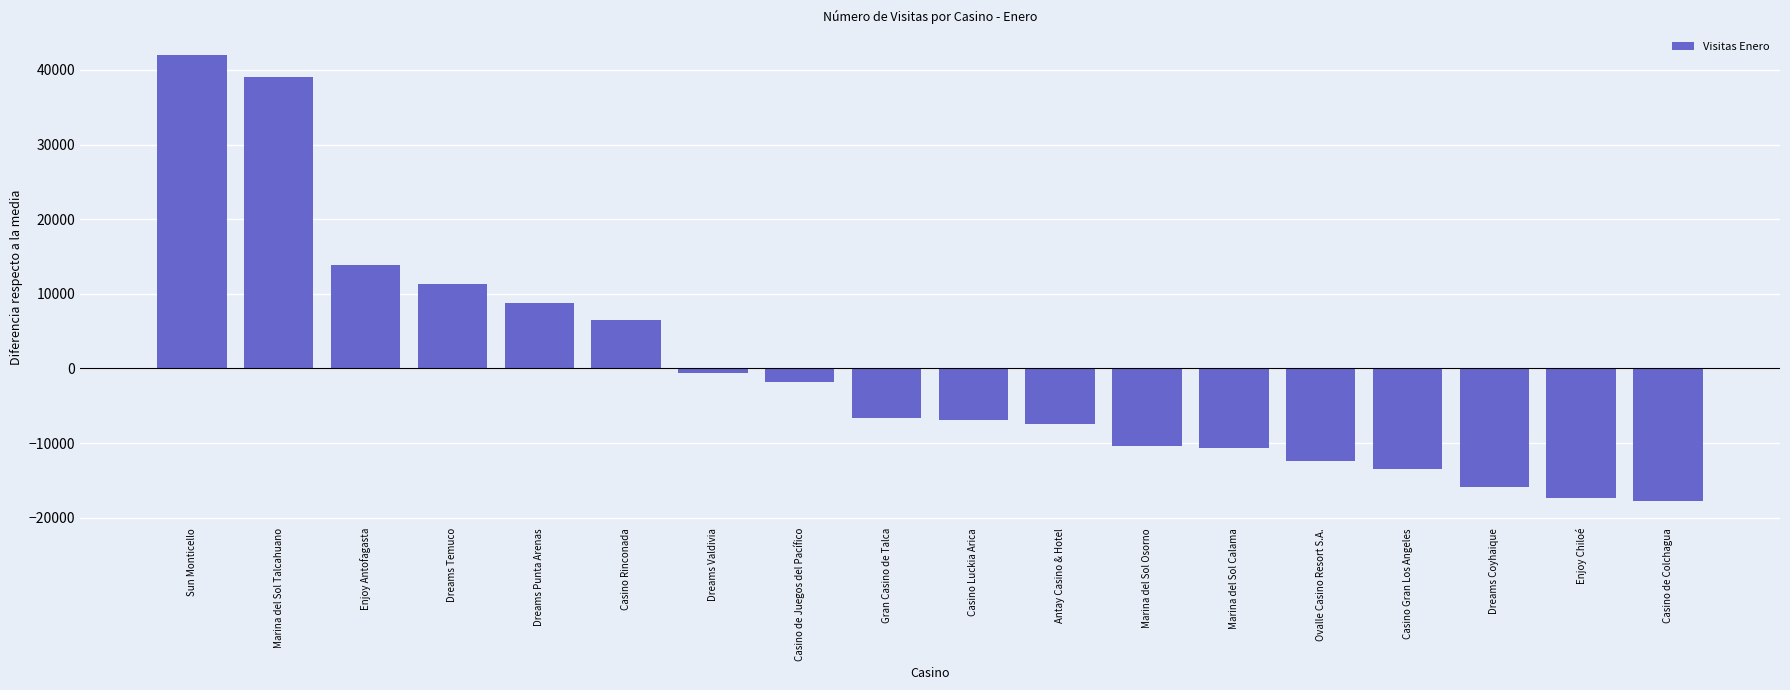

What is the minimum value shown in the chart?

-17740.7